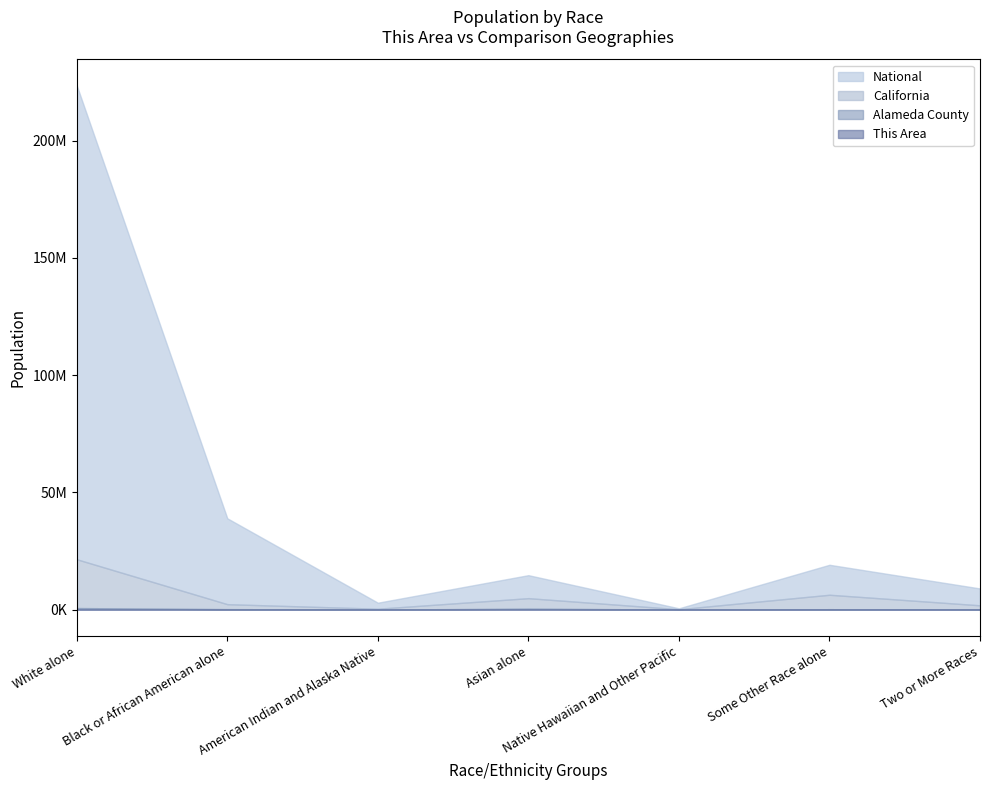

How many values in the This Area series exceed 393?

3